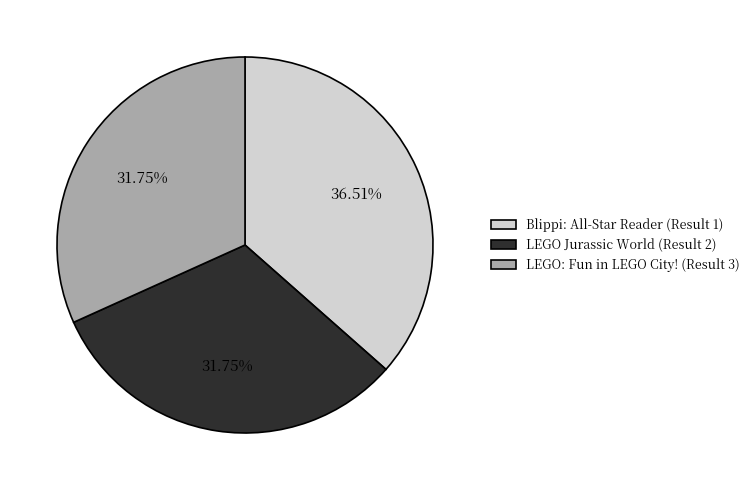

Which has a higher value, LEGO: Fun in LEGO City! (Result 3) or Blippi: All-Star Reader (Result 1)?

Blippi: All-Star Reader (Result 1)